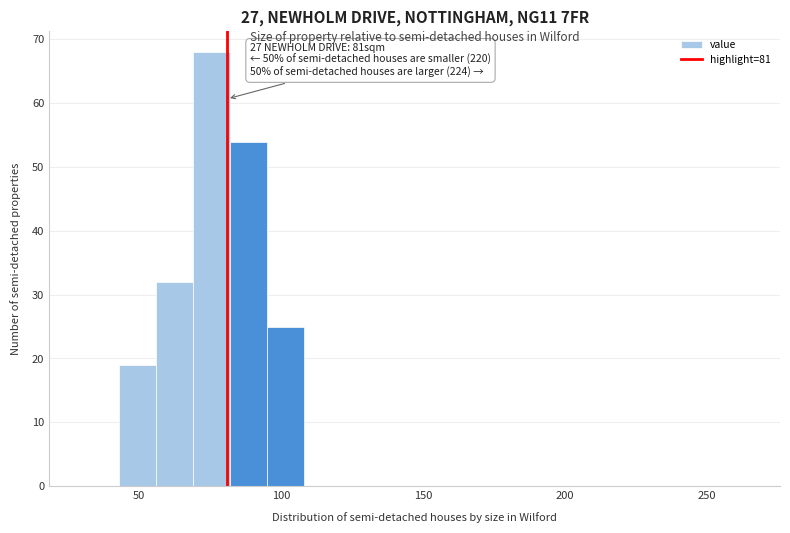

Around what value on the x-axis is the tallest bar? Give the approximate position of its centre, as read against the axis.

75